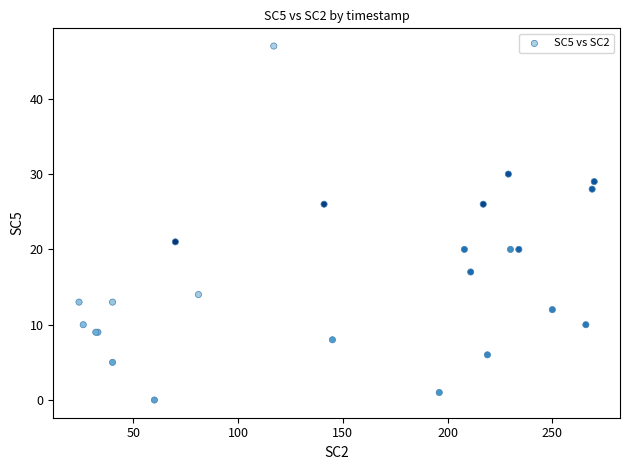

What Y value in the scatter plot is closest to 23?

21